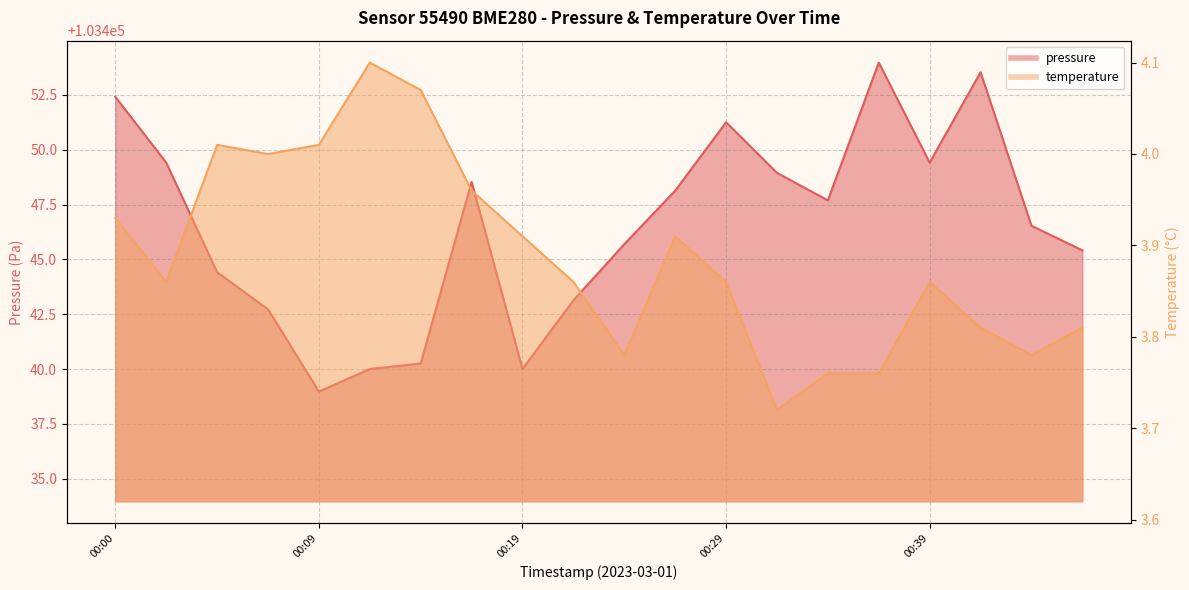

How many interior local valleys does the temperature series have?

5